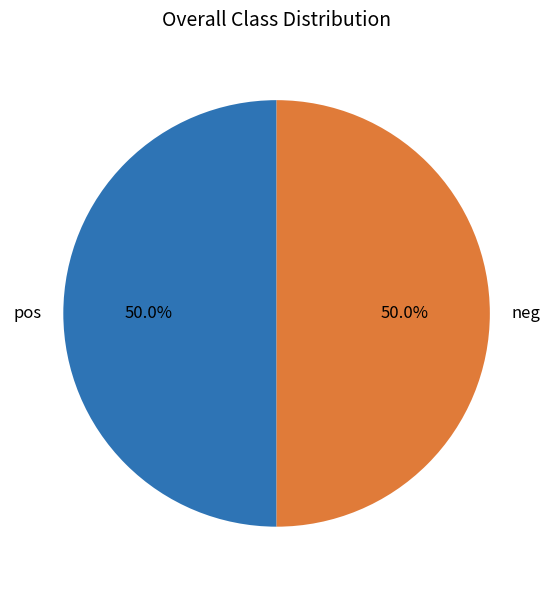

What is the ratio of the value at pos to the value at neg?

1.0